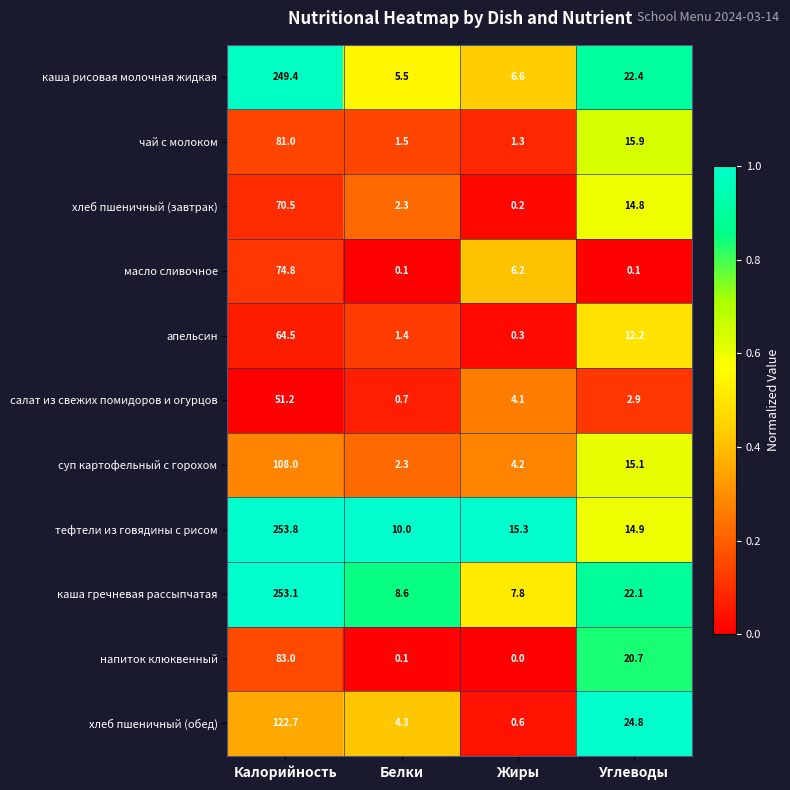

What is the sum of the салат из свежих помидоров и огурцов values at Белки and Калорийность?

51.9